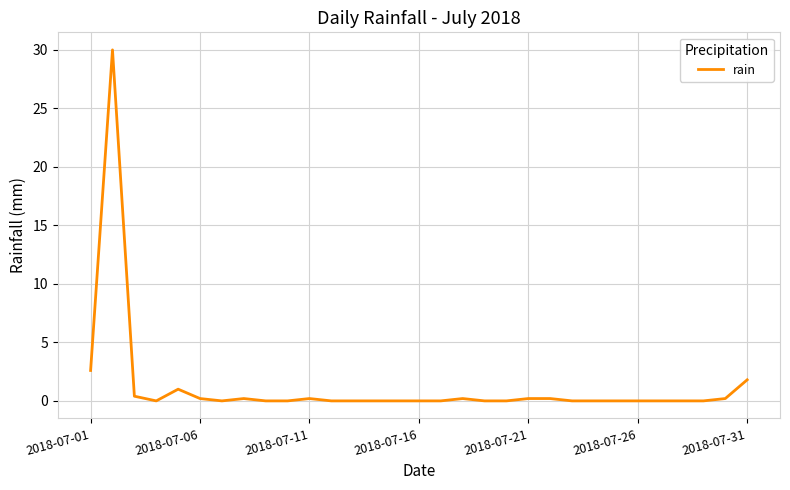

How many lines are shown in the chart?

1